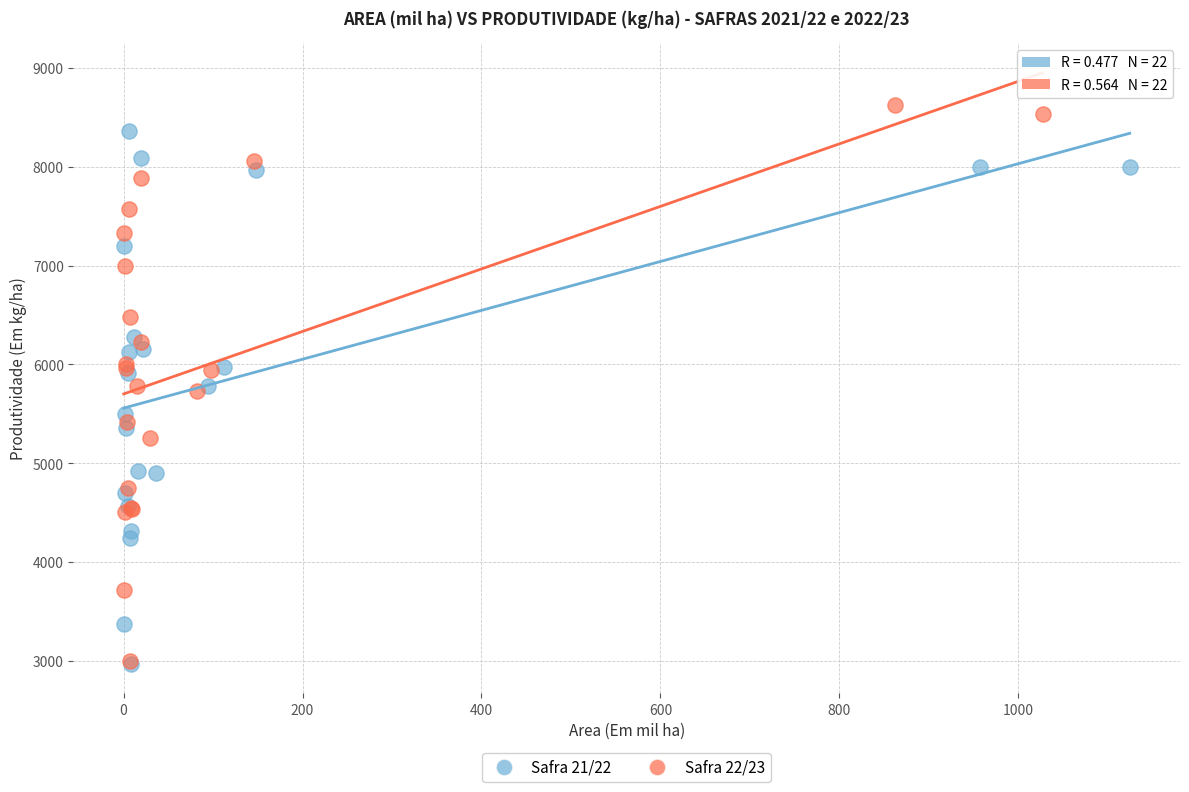

Which series contains the highest Y value?

Safra 22/23